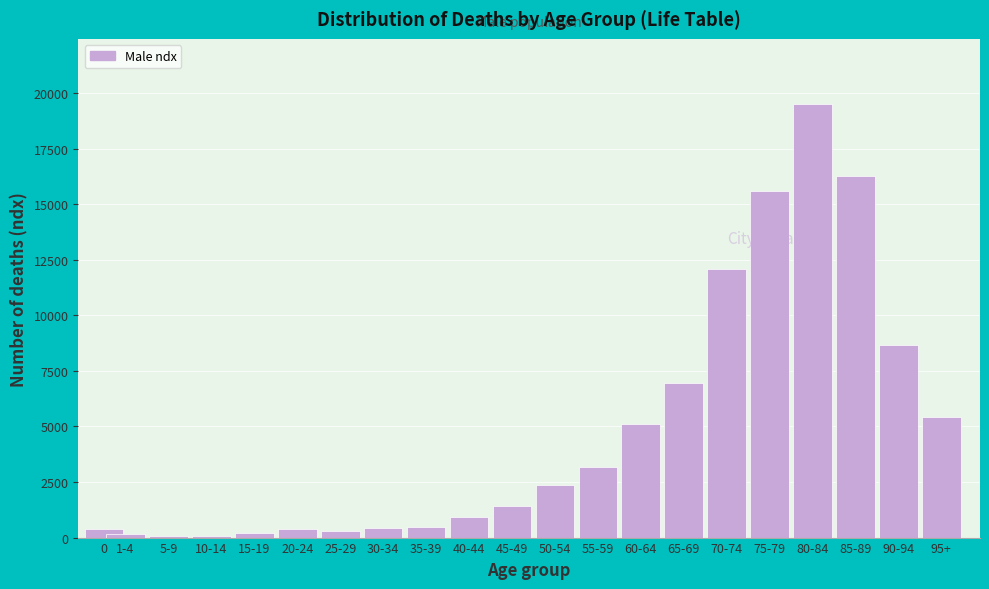

Which label corresponds to the largest value in the chart?

80-84